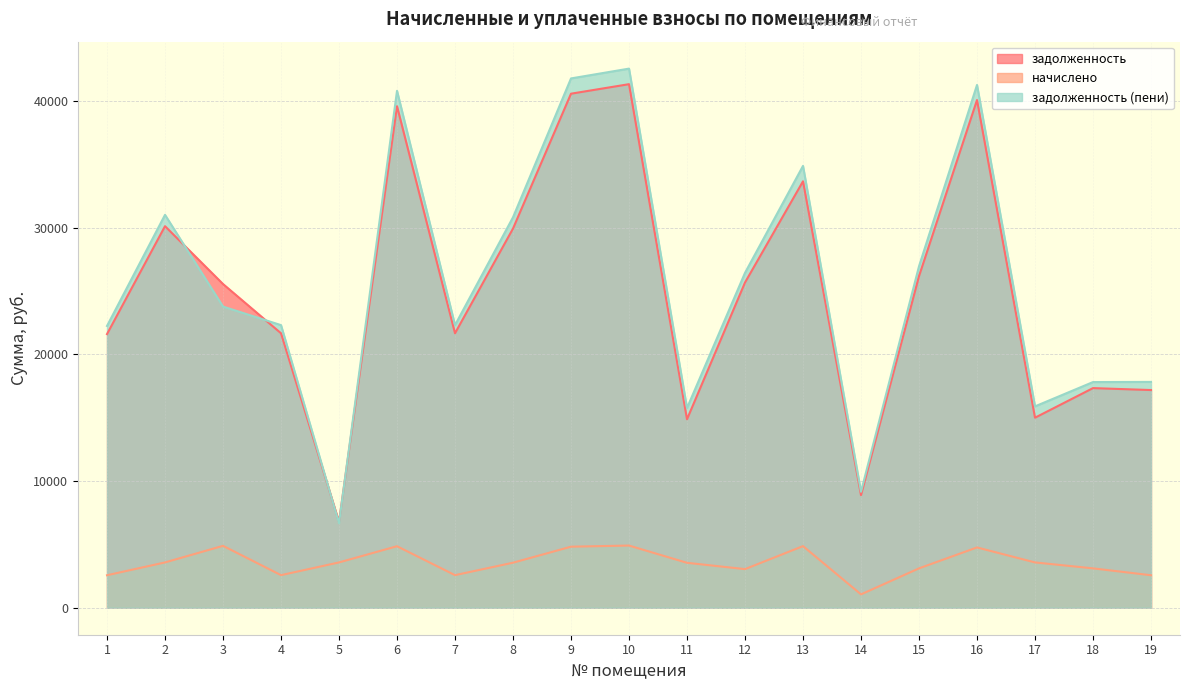

True or false: начислено and задолженность cross at least once.

False